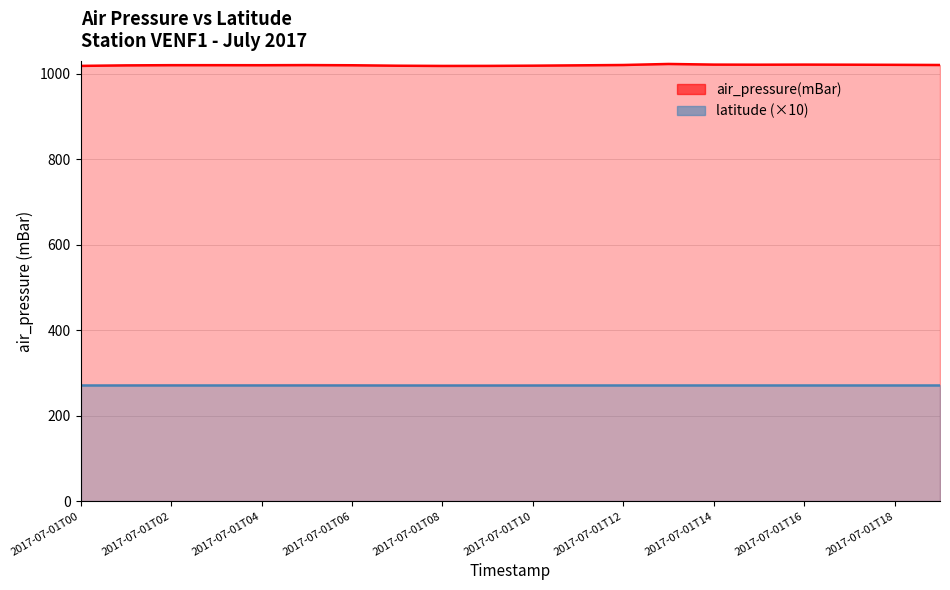

What is the maximum value shown in the chart?

1022.8